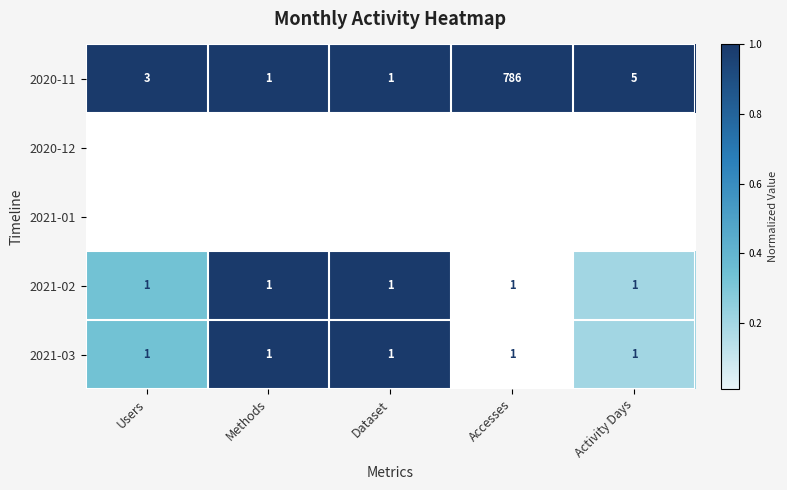

Is it true that 2020-11 equals 786 at Accesses?

True